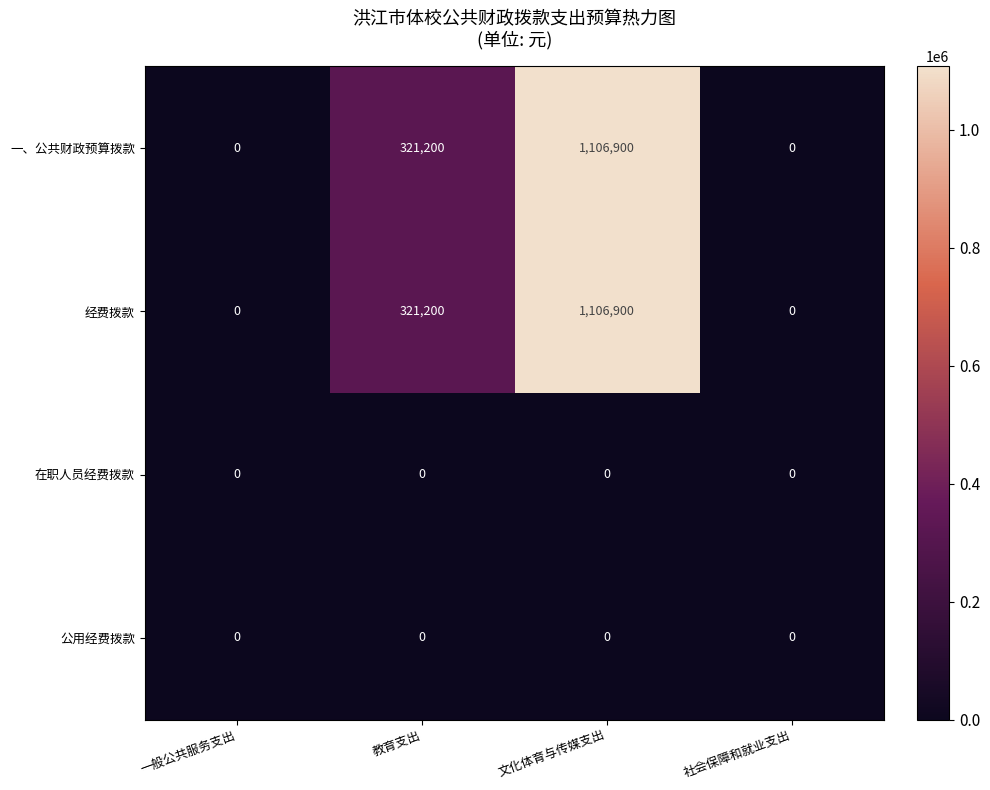

True or false: 公用经费拨款 has a value of 0 at 社会保障和就业支出.

True